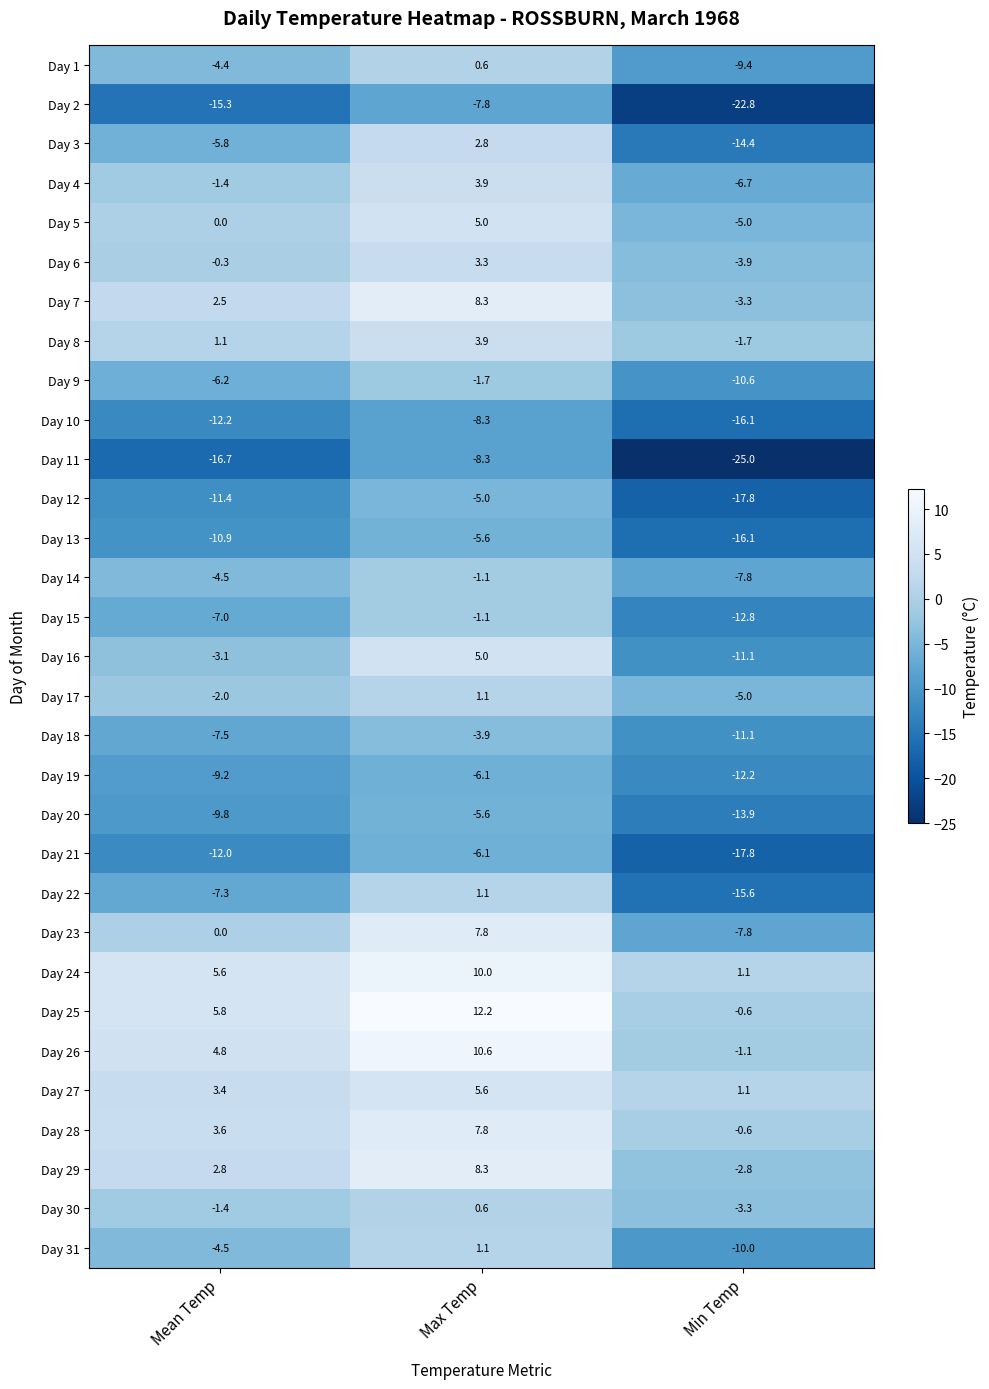

What is the total value across all series at Mean Temp?

-123.3